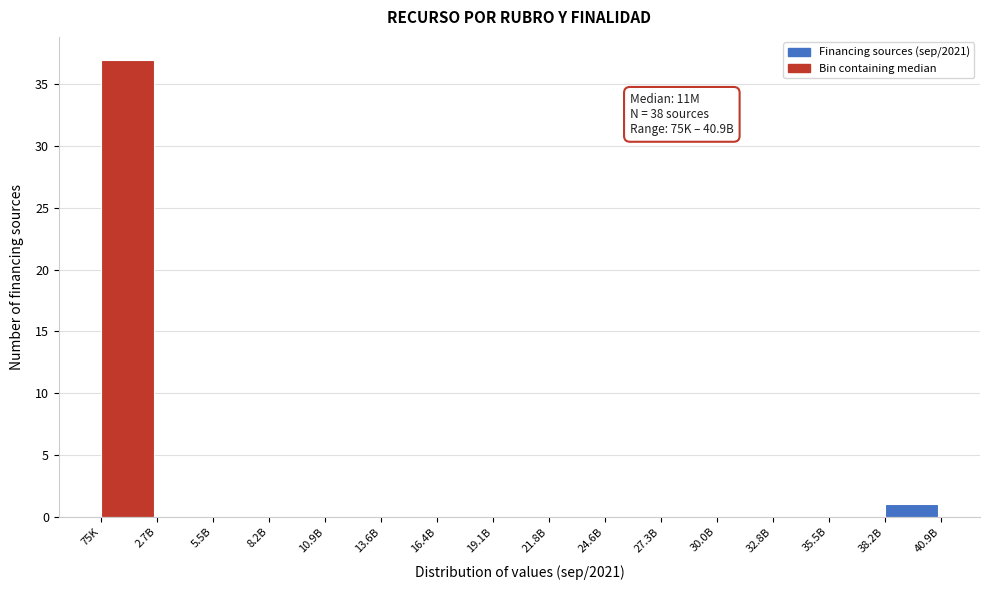

Reading left to right, list all the values displayed in this chart.

75K=37	2.7B=0	5.5B=0	8.2B=0	10.9B=0	13.6B=0	16.4B=0	19.1B=0	21.8B=0	24.6B=0	27.3B=0	30.0B=0	32.8B=0	35.5B=0	38.2B=1